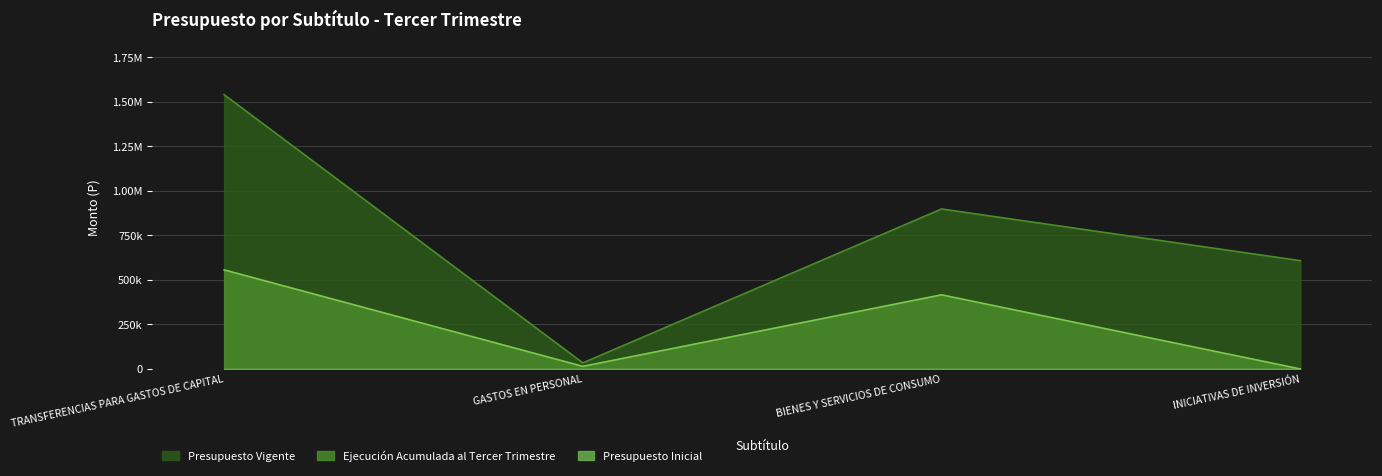

Which series has the largest range (max minus min)?

Presupuesto Vigente